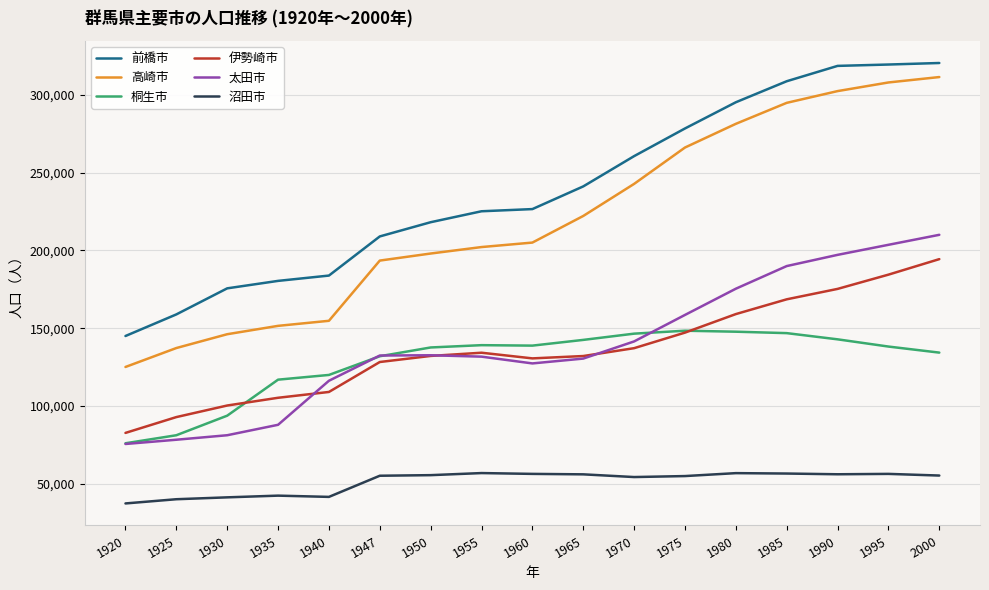

True or false: 高崎市 and 太田市 intersect in this chart.

False